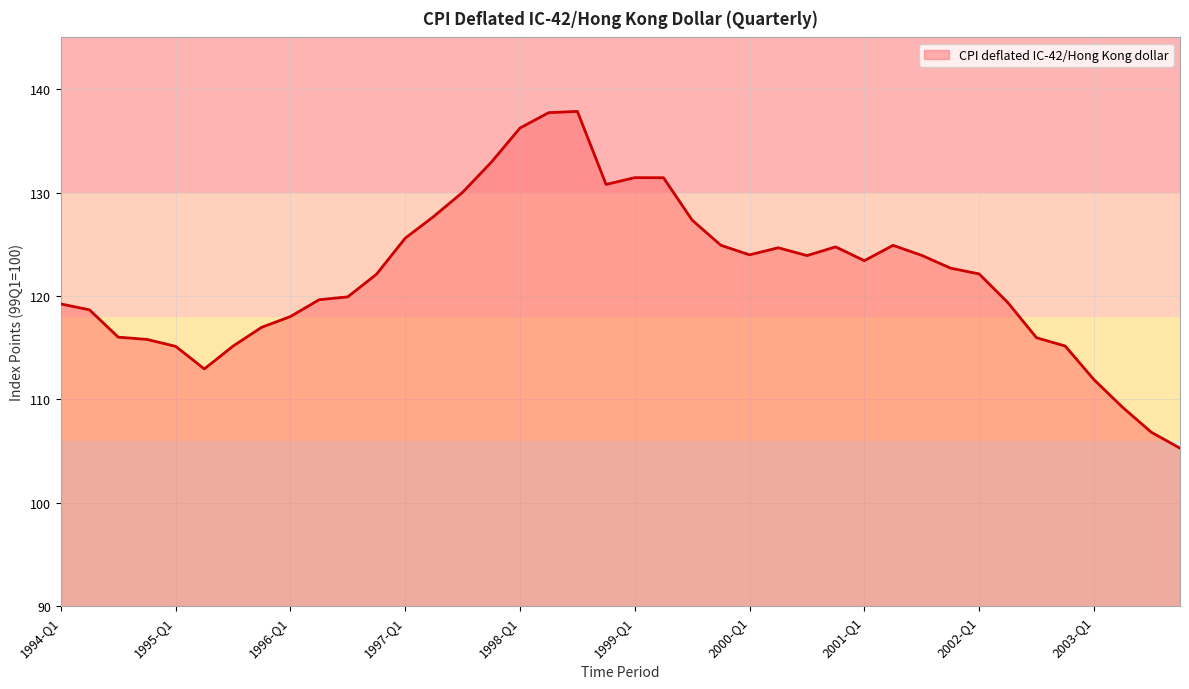

What is the difference between the maximum and minimum values?

32.6